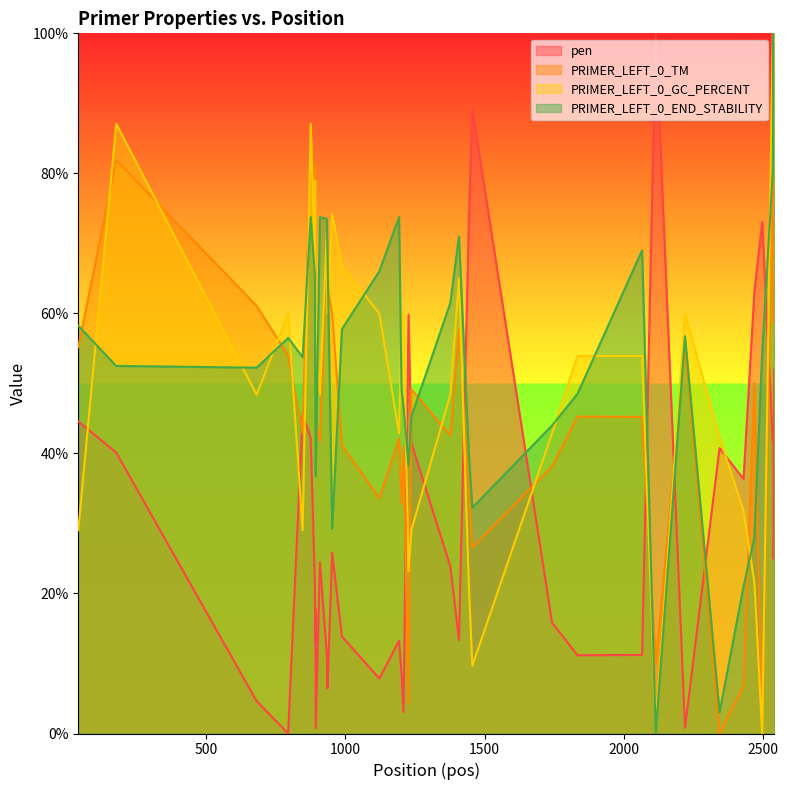

What is the maximum value for PRIMER_LEFT_0_END_STABILITY?

100.0